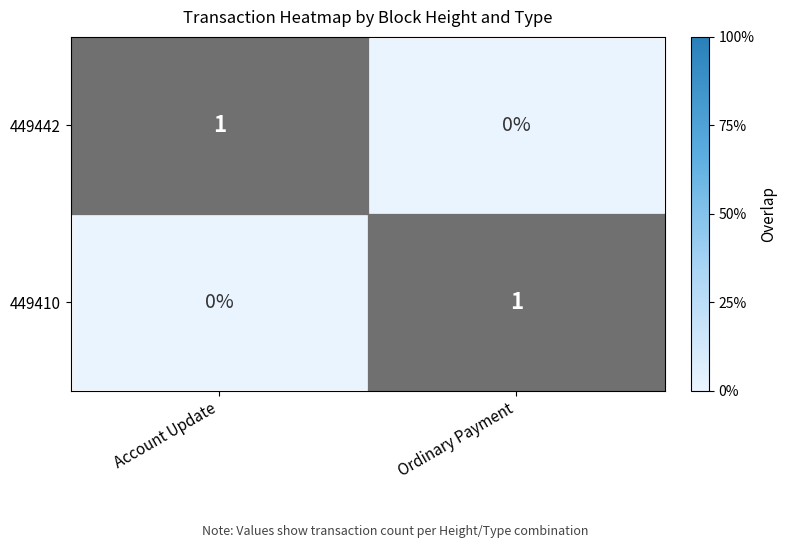

What is the greatest value displayed?

1